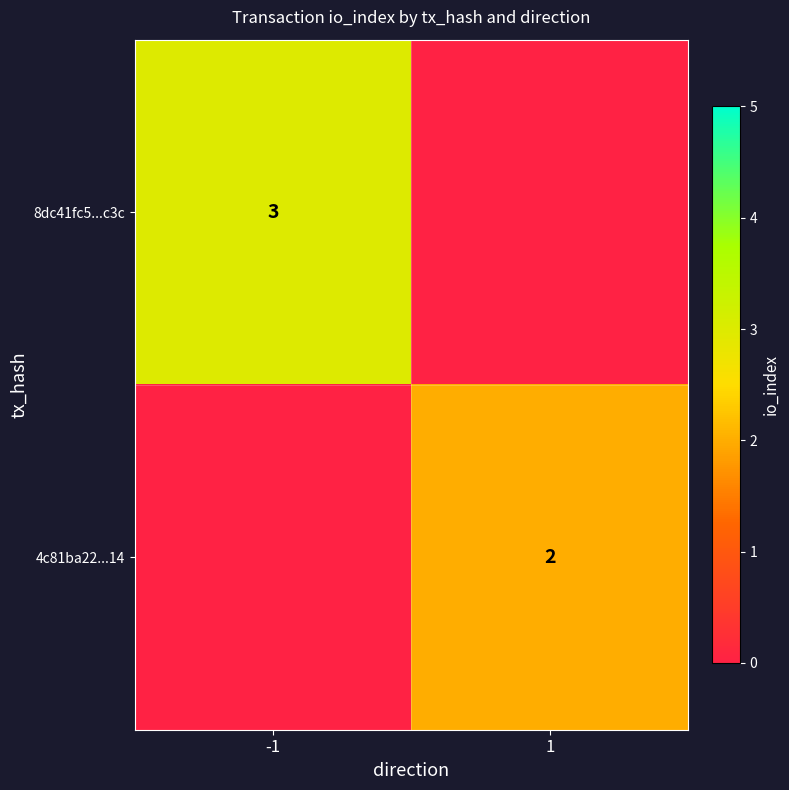

Between 1 and -1, which is larger?

-1